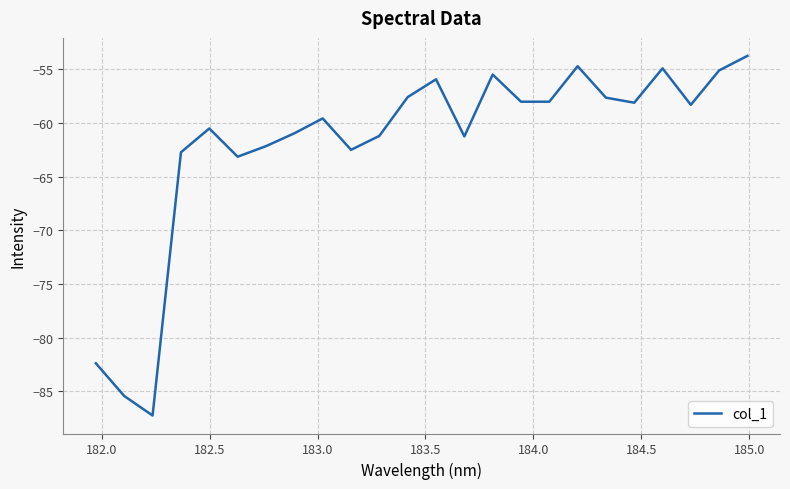

What is the minimum value shown in the chart?

-87.2